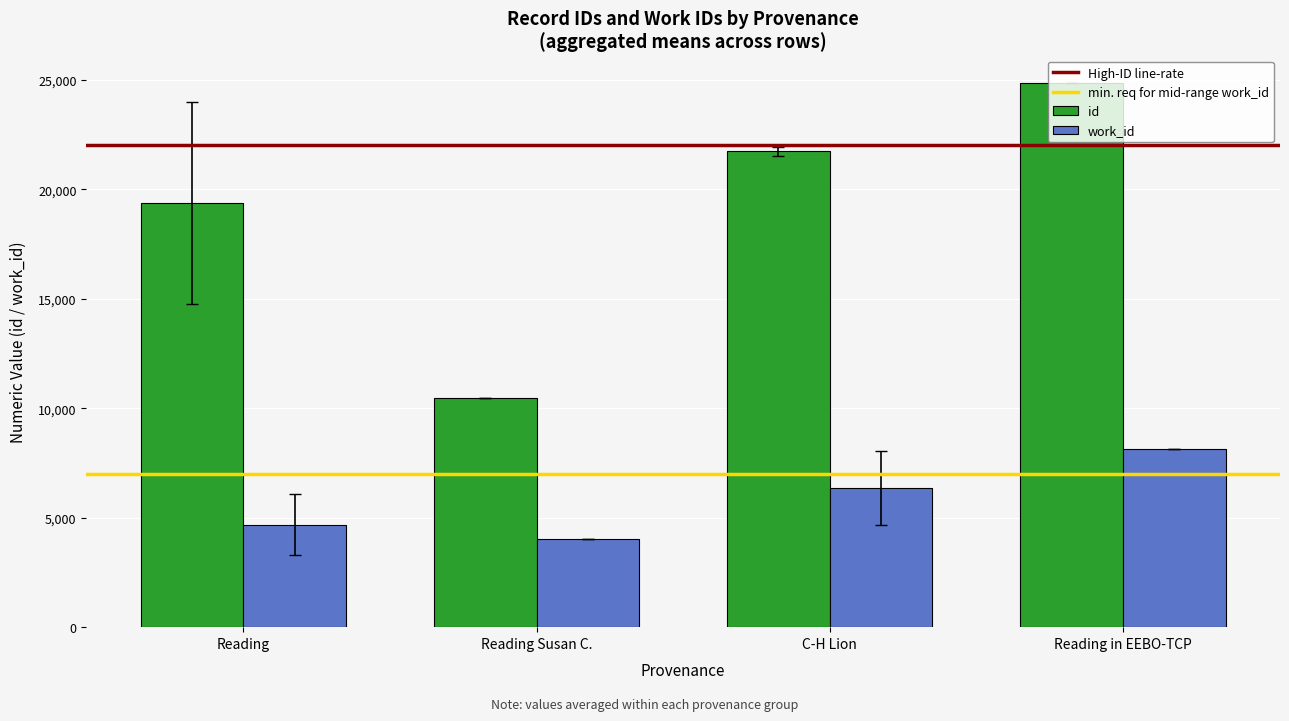

Where is work_id nearest to the value 6083?

C-H Lion